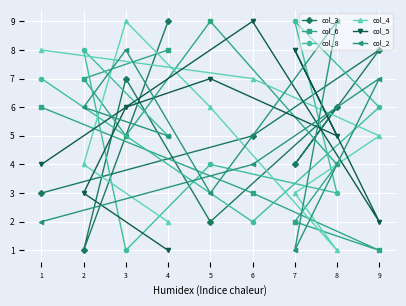

What is the difference between the second highest and minimum values in the col_6 series?

7